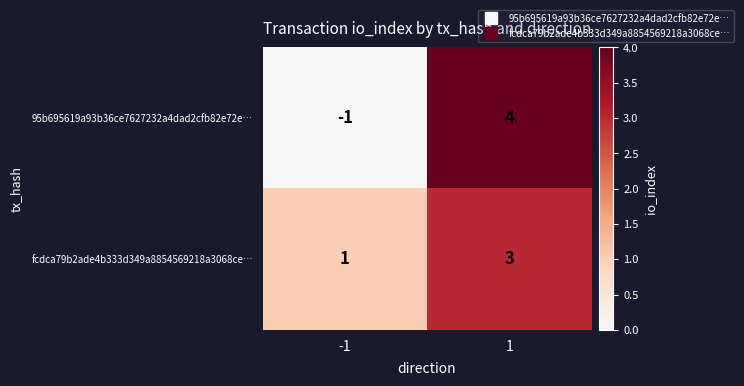

How many series are shown in this chart?

2